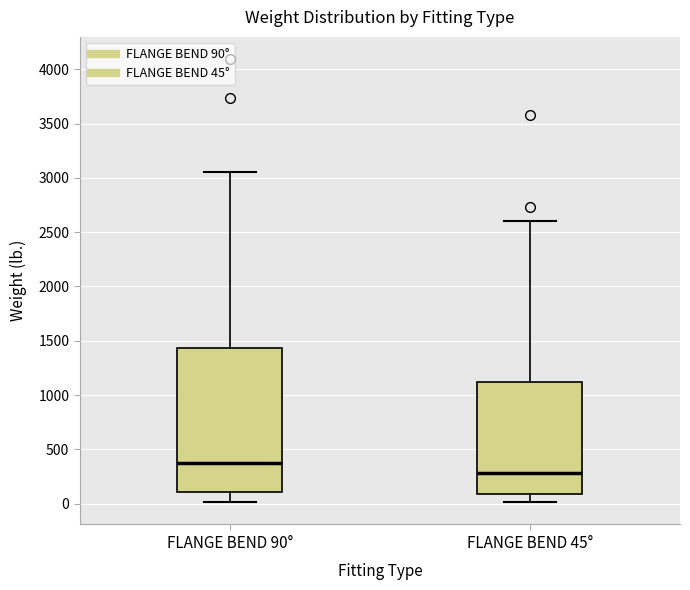

Reading left to right, read every box against the y-axis: the position of its median line, the range the box covers, and the ends of its whiskers. The values are not printed on the chart, so give them approximately, as read against the axis.

FLANGE BEND 90°: median 350, box 100 to 1450, whiskers 0 to 3050
FLANGE BEND 45°: median 300, box 100 to 1100, whiskers 0 to 2600